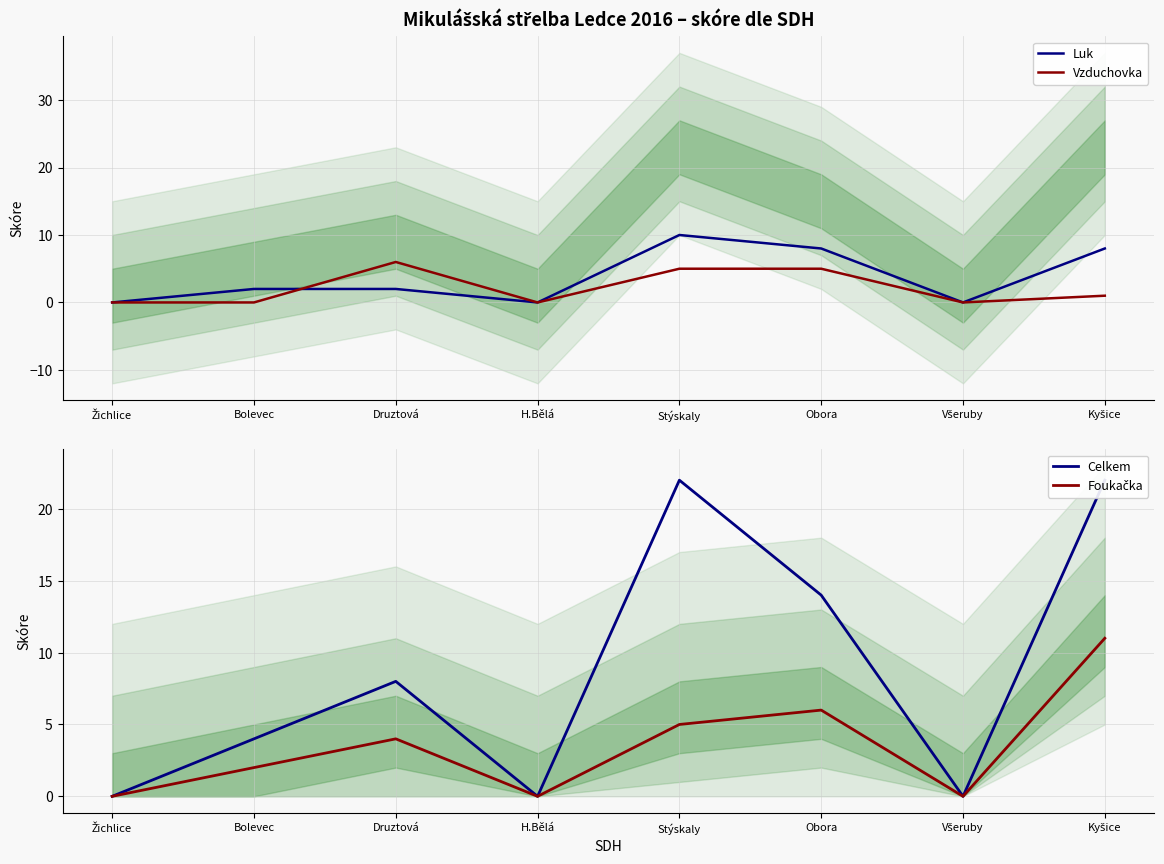

At which label is Vzduchovka closest to 3?

Stýskaly